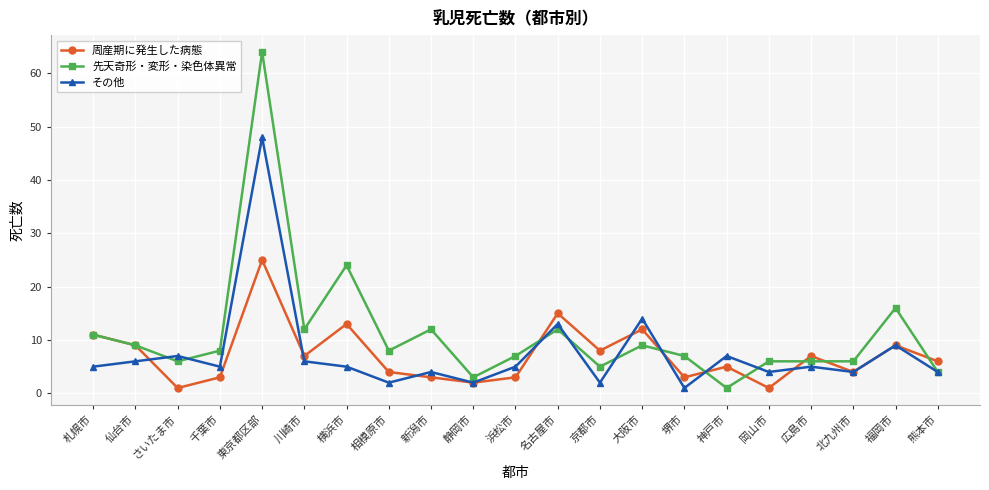

Which category has the highest value across all series?

東京都区部